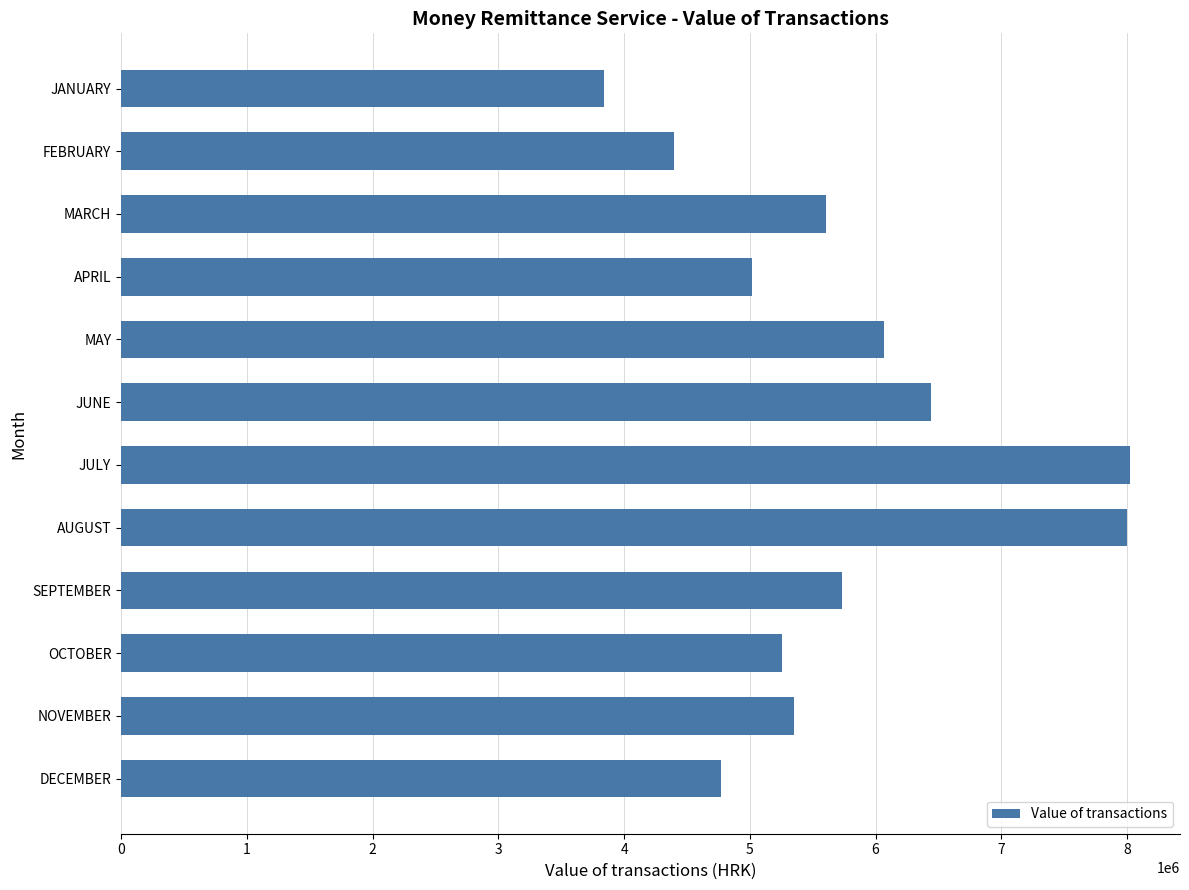

What is the greatest value displayed?

8019410